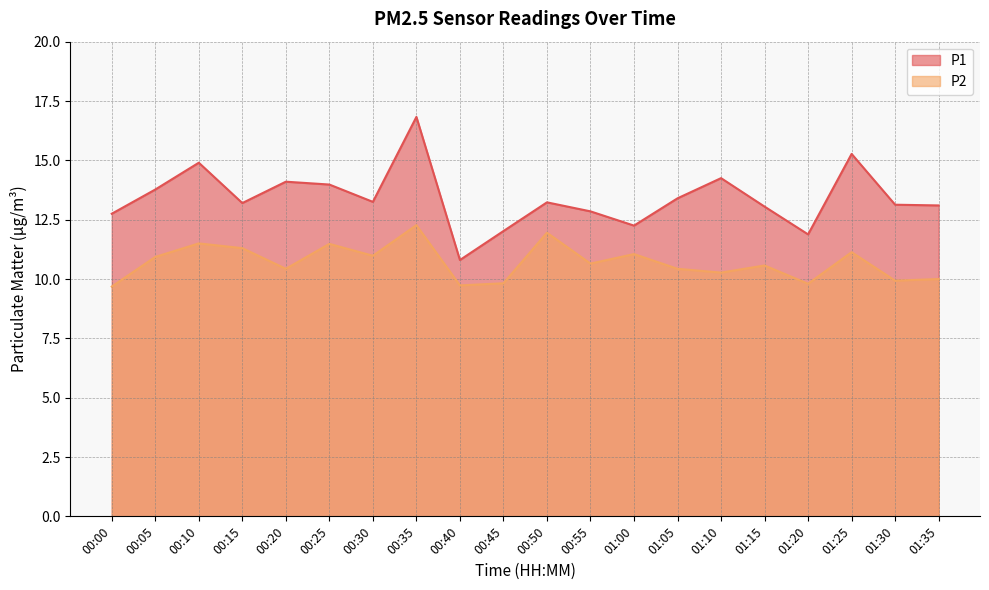

What is the sum of the P1 values at 00:05 and 00:40?

24.6